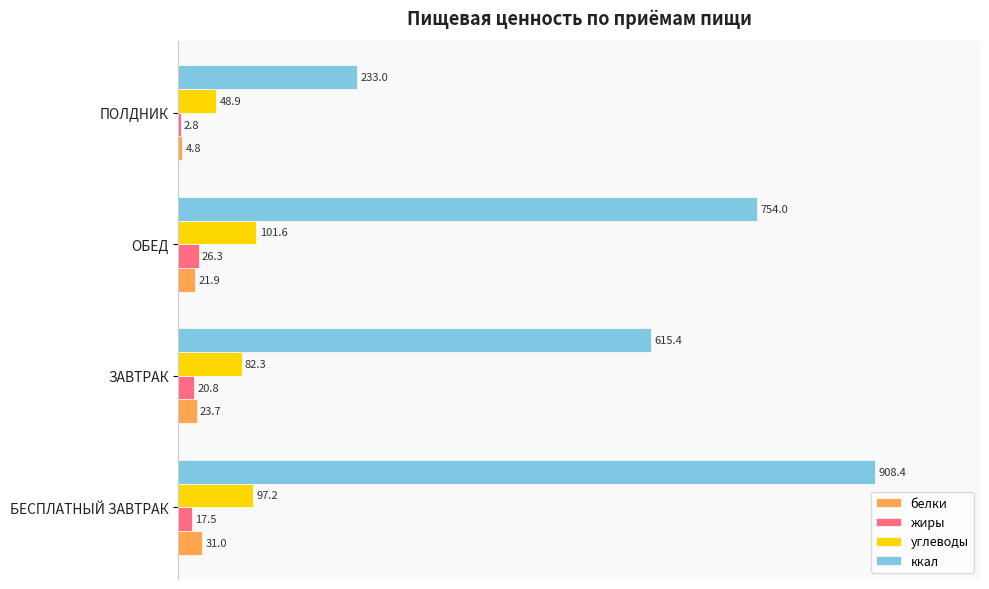

What are all the series names shown in the legend?

белки, жиры, углеводы, ккал